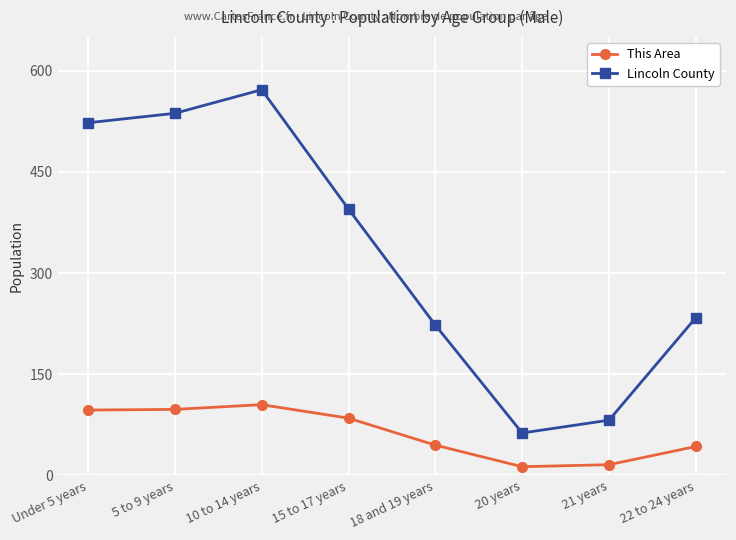

Which series has the largest range (max minus min)?

Lincoln County